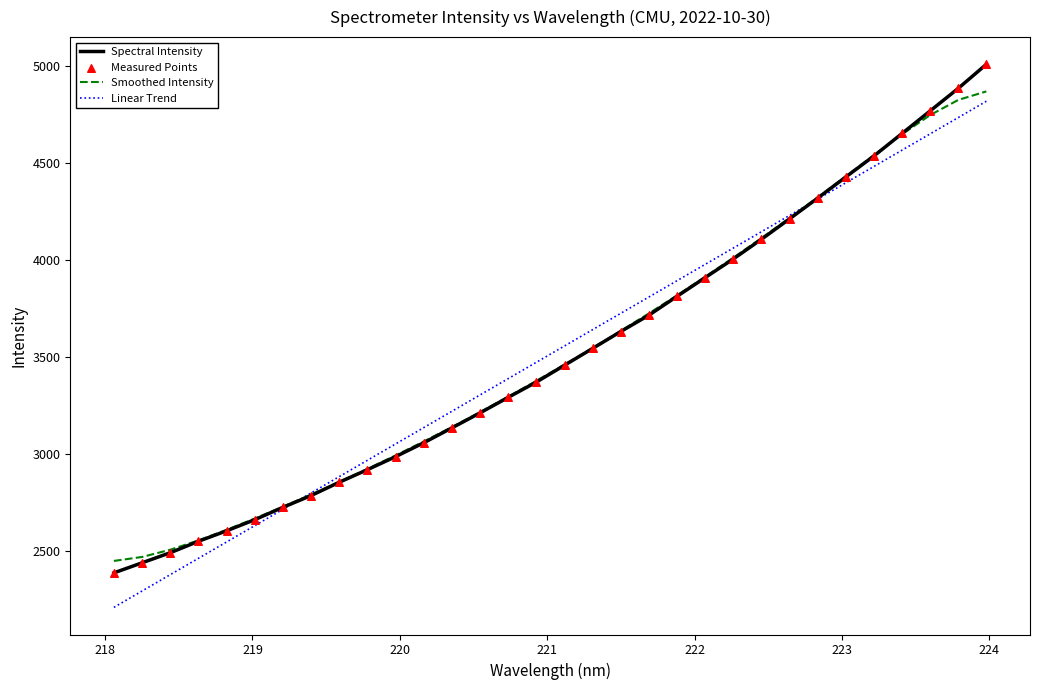

Which series has the largest range (max minus min)?

Spectral Intensity